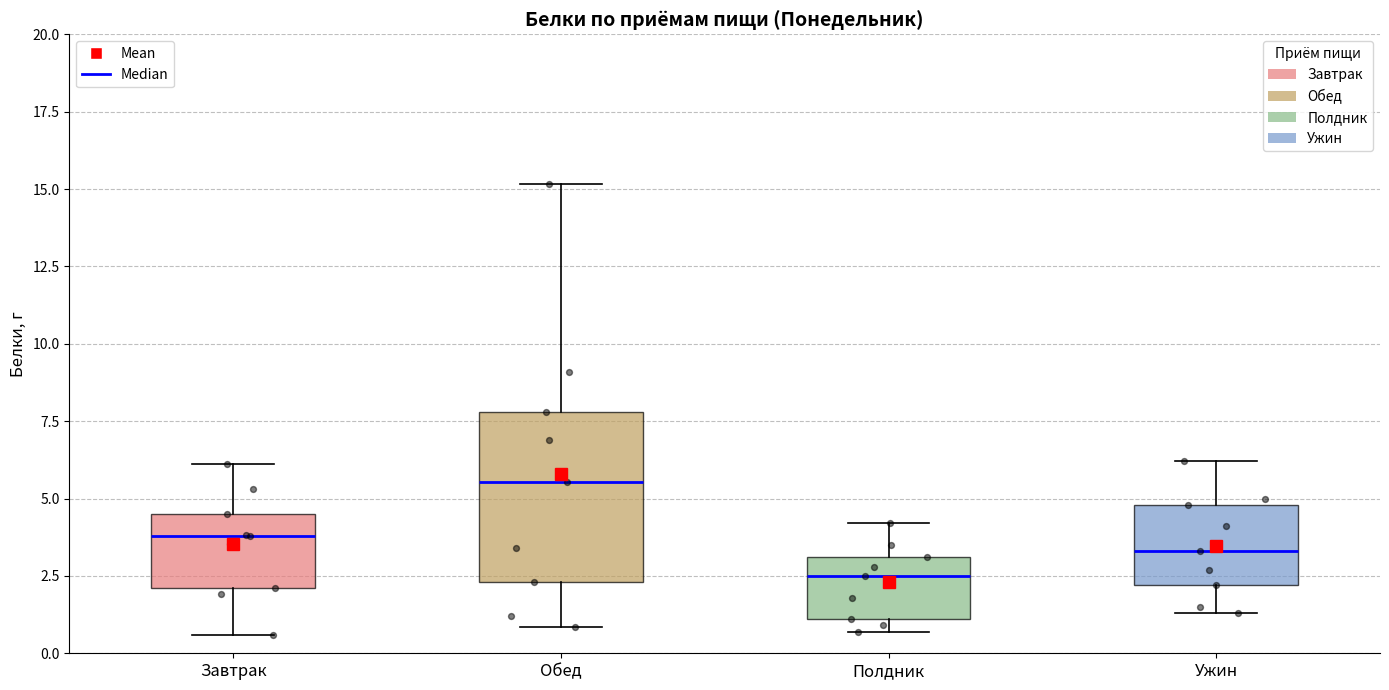

Which box's median line is the lowest?

Полдник